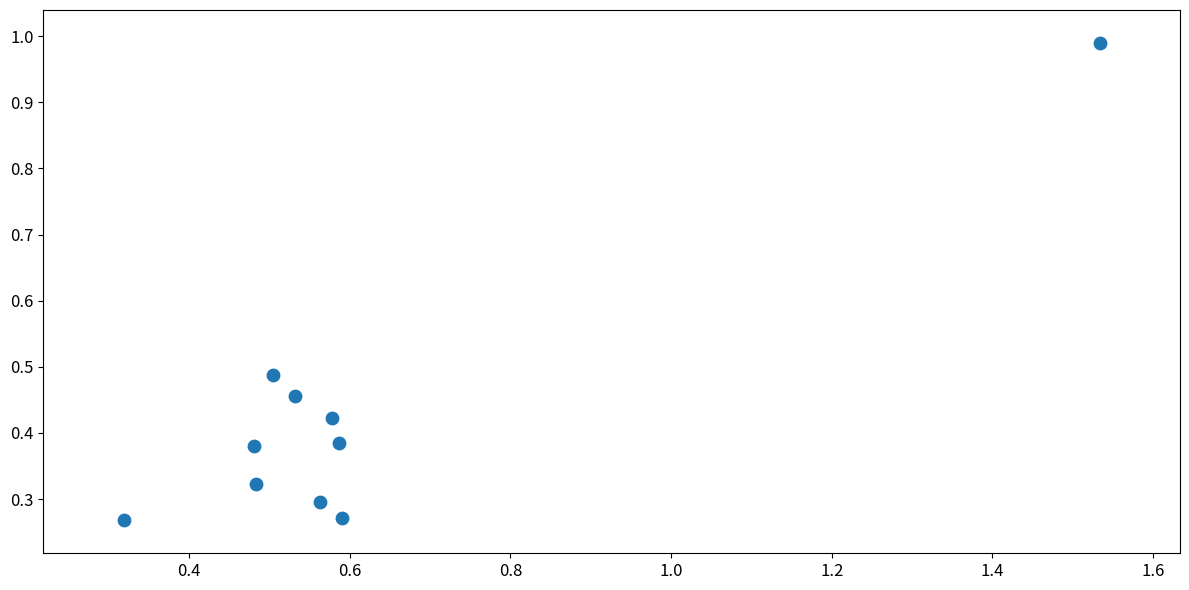

What is the average X value?

0.6